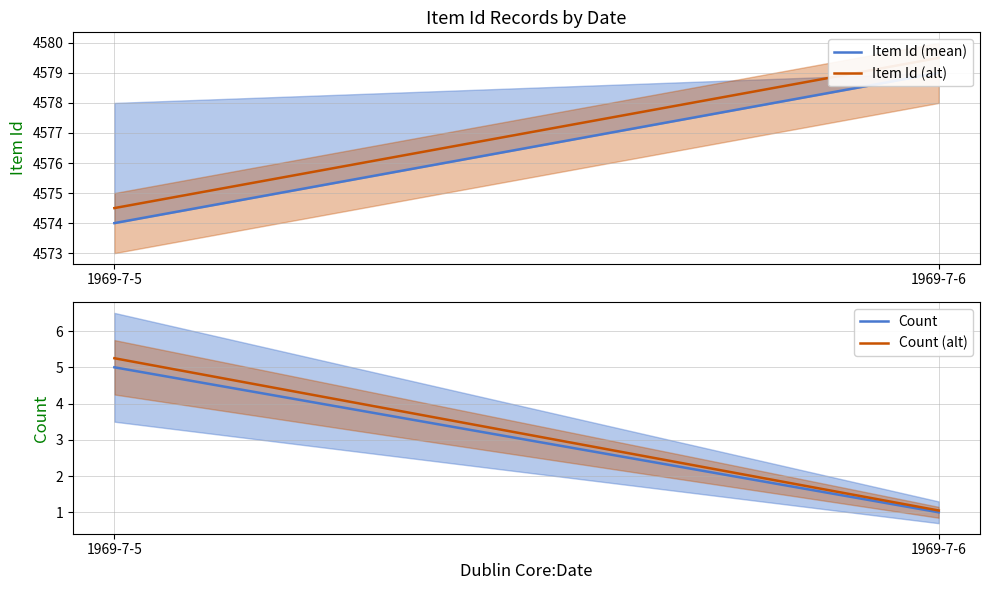

List the labels in order of Count (alt) value, smallest first.

1969-7-6, 1969-7-5